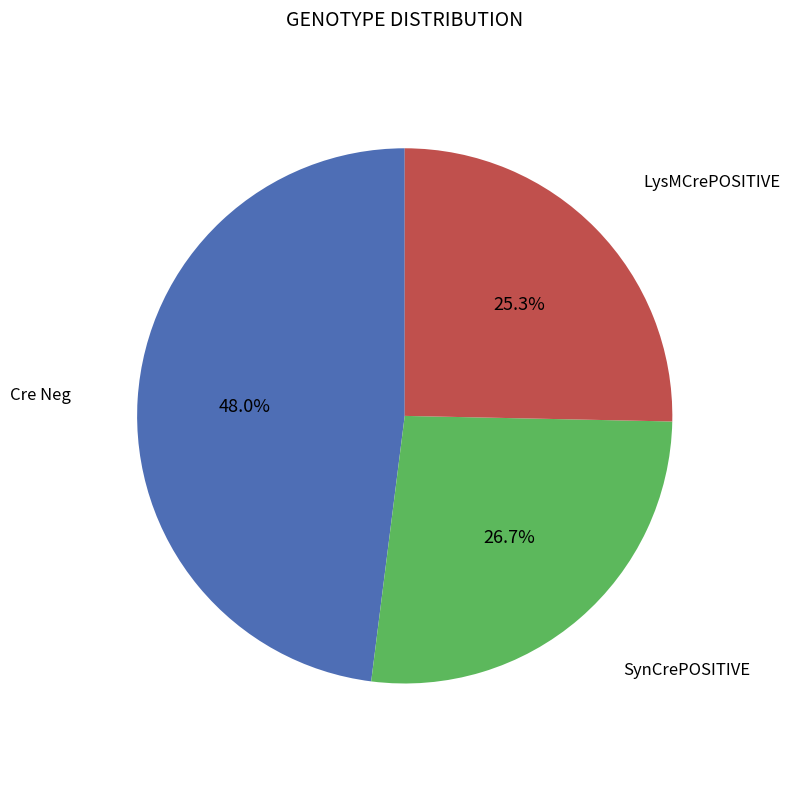

Rank the categories by value from highest to lowest.

Cre Neg, SynCrePOSITIVE, LysMCrePOSITIVE